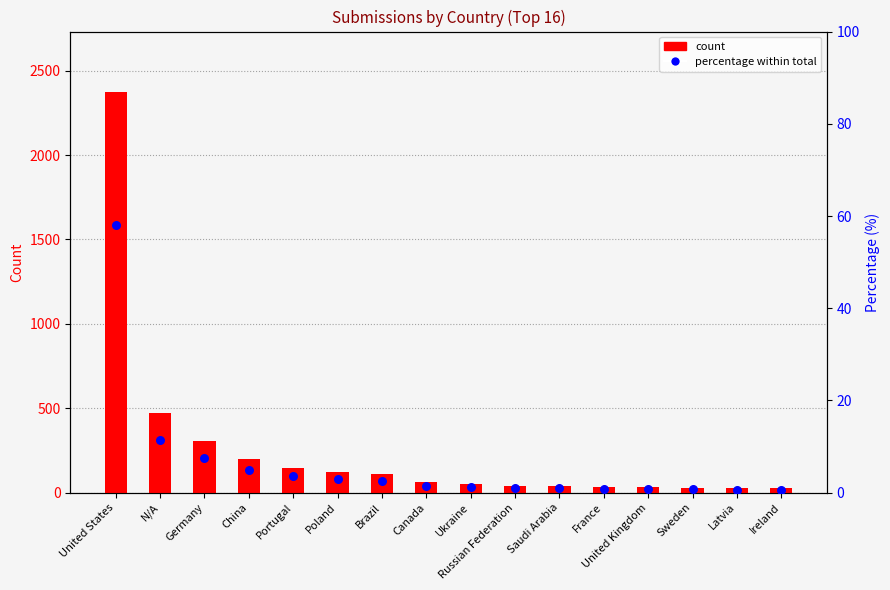

Which series contains the lowest Y value?

percentage